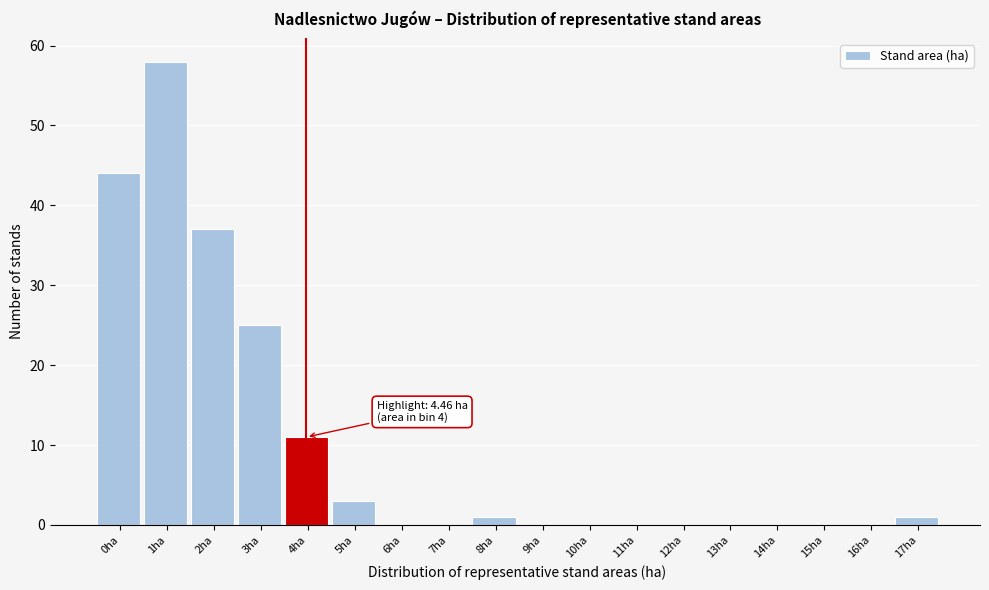

Reading left to right, what are all the values shown in this chart?

0ha=44	1ha=58	2ha=37	3ha=25	4ha=11	5ha=3	6ha=0	7ha=0	8ha=1	9ha=0	10ha=0	11ha=0	12ha=0	13ha=0	14ha=0	15ha=0	16ha=0	17ha=1